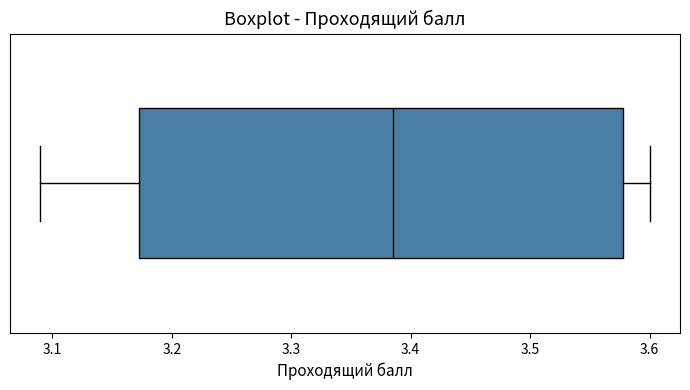

Where does the left whisker of the box end on the x-axis? The values are not printed on the chart, so give them approximately, as read against the axis.

3.09